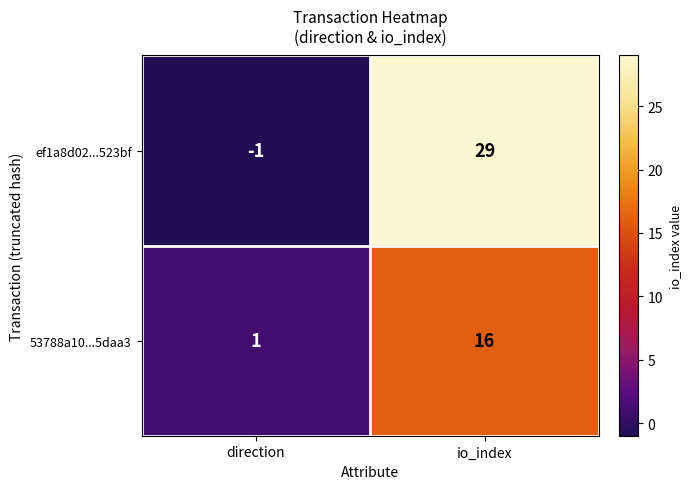

What value does the ef1a8d02...523bf series have at io_index, to the nearest 5?

30